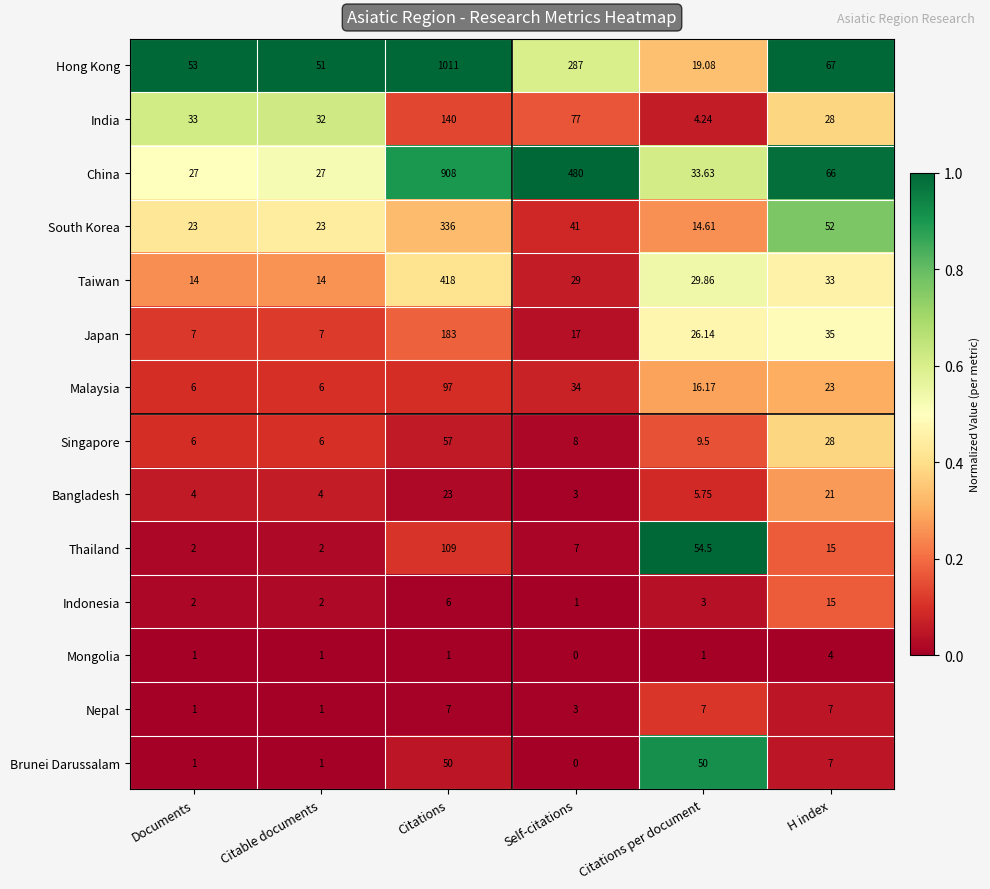

Which series has the largest total across all categories?

China